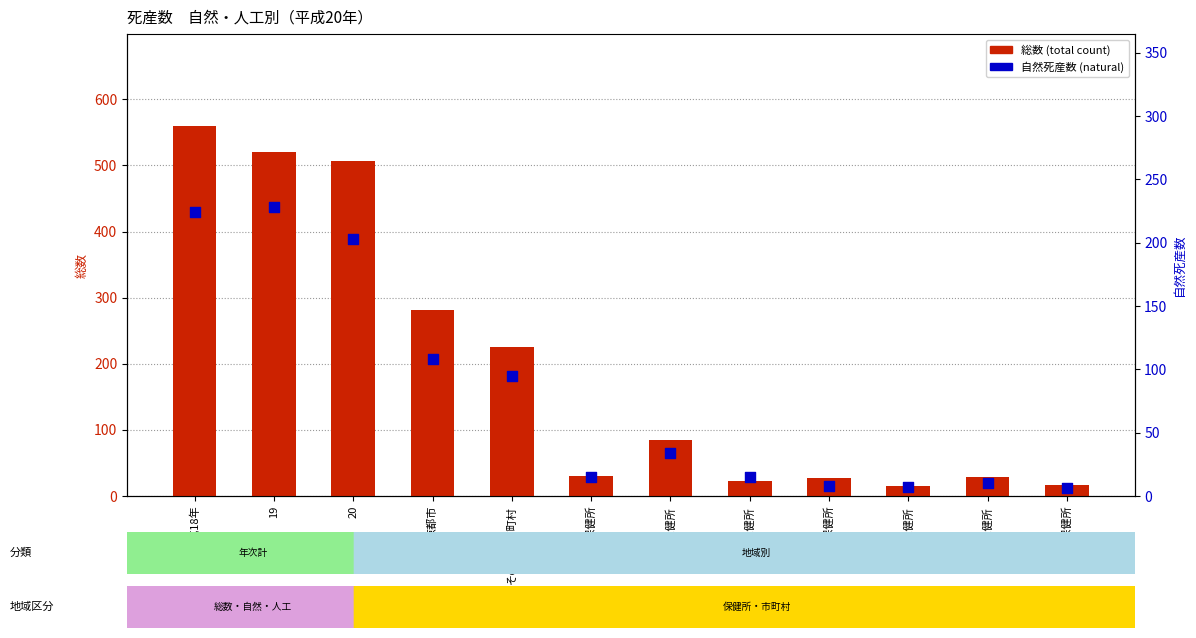

Is the value of 自然死産数 (natural) at 南丹保健所 greater than the value of 総数 (total) at 京都市?

No